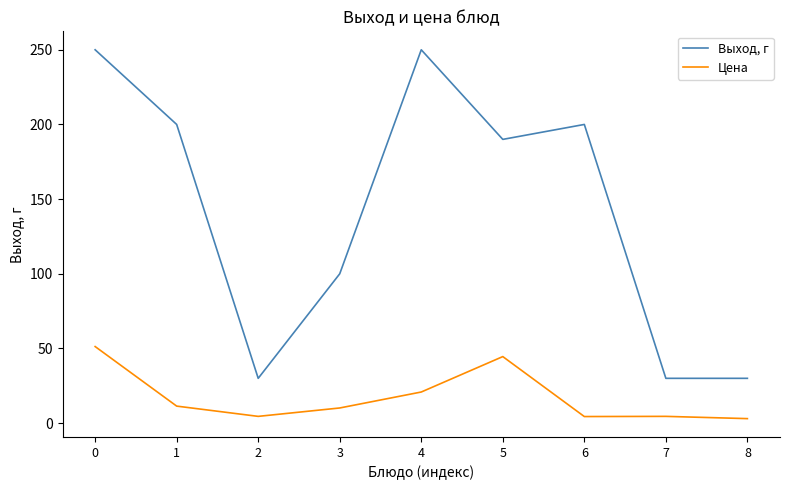

Where is Цена nearest to the value 27?

4